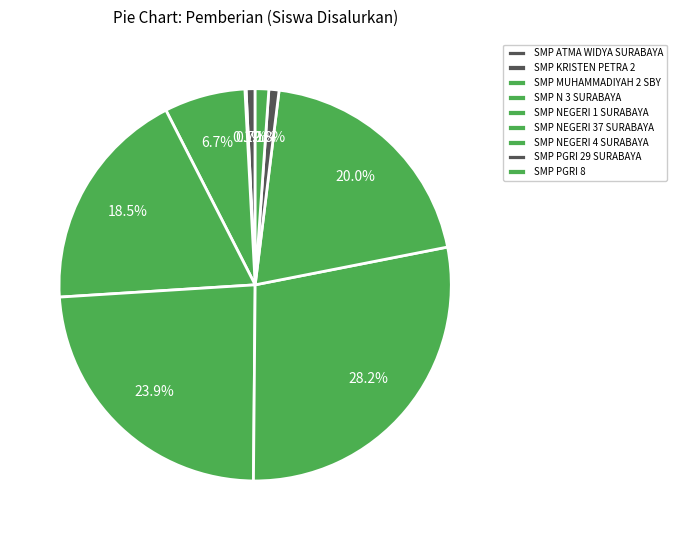

What percentage do SMP KRISTEN PETRA 2 and SMP N 3 SURABAYA together represent?

18.6%